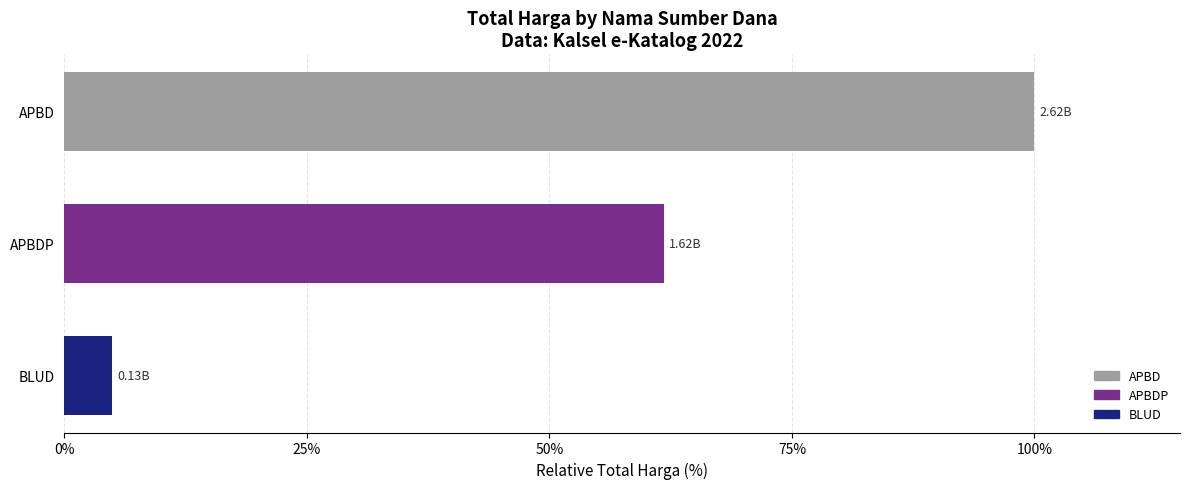

What is the ratio of the value at APBD to the value at BLUD?

20.2